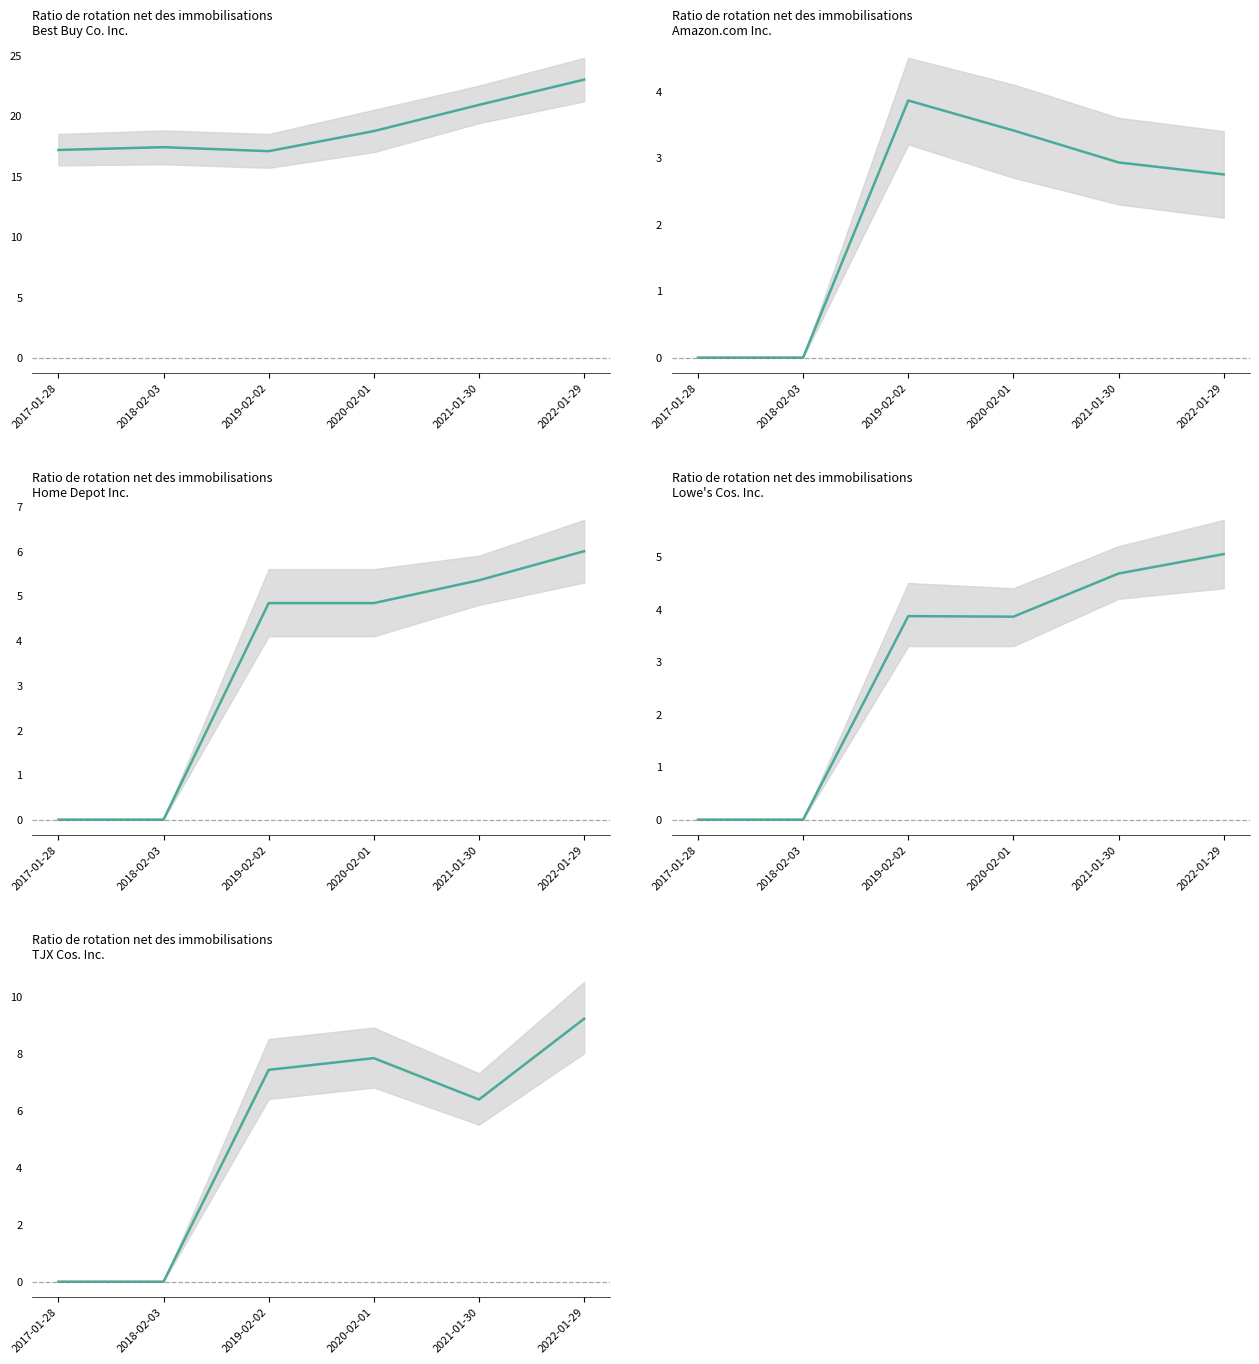

Reading left to right, extract all data points from this chart.

Best Buy Co. Inc.: 17.2	17.4	17.1	18.7	20.9	23.0
Amazon.com Inc.: 0.0	0.0	3.9	3.4	2.9	2.8
Home Depot Inc.: 0.0	0.0	4.8	4.8	5.3	6.0
Lowe's Cos. Inc.: 0.0	0.0	3.9	3.9	4.7	5.0
TJX Cos. Inc.: 0.0	0.0	7.4	7.8	6.4	9.2